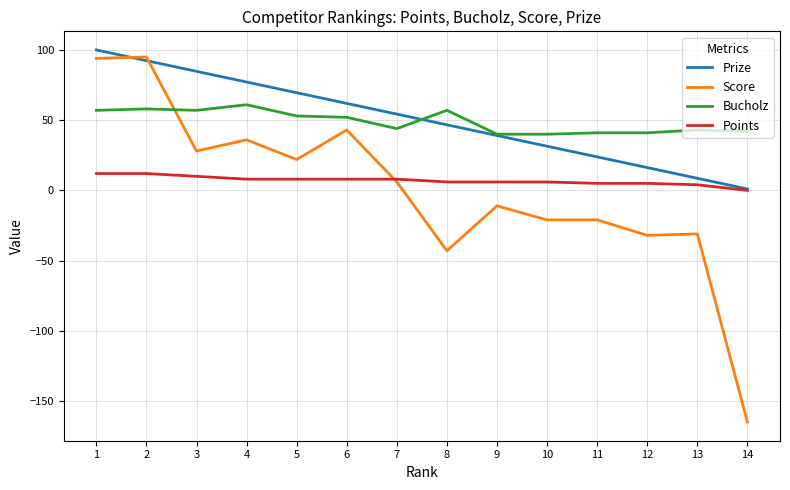

Between 2 and 5, which series saw the biggest shift?

Score